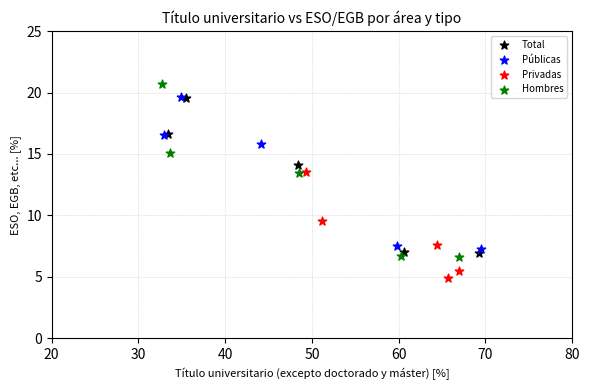

Which series has the largest Y range (max minus min)?

Hombres